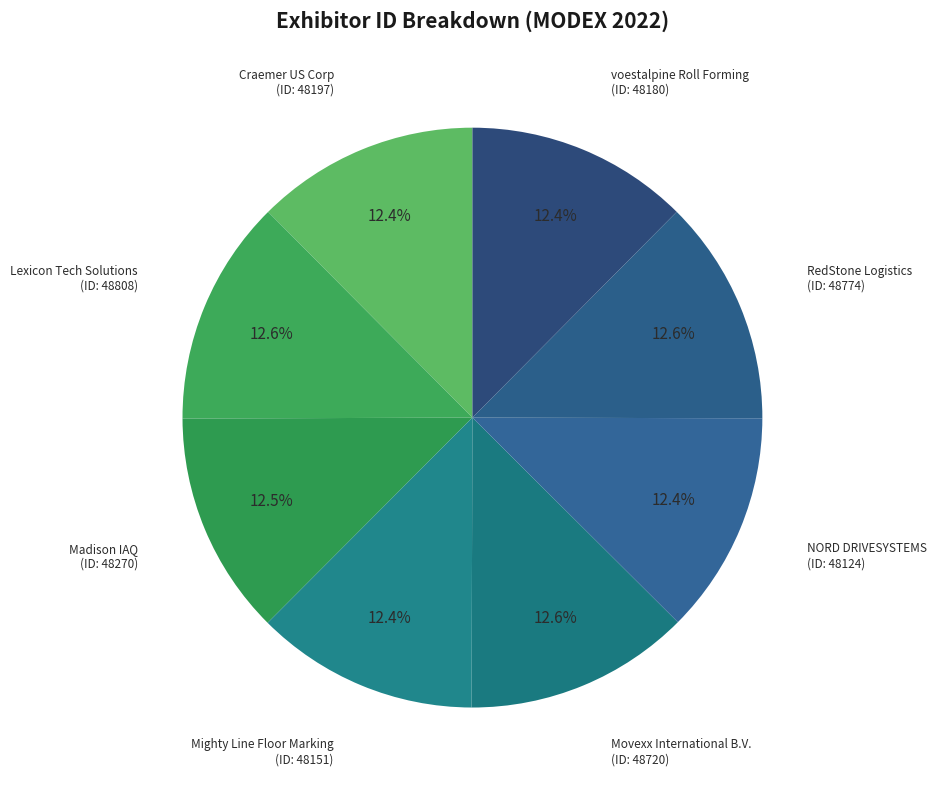

Approximately how many times larger is the value at Movexx International B.V. compared to Lexicon Tech Solutions?

1.0